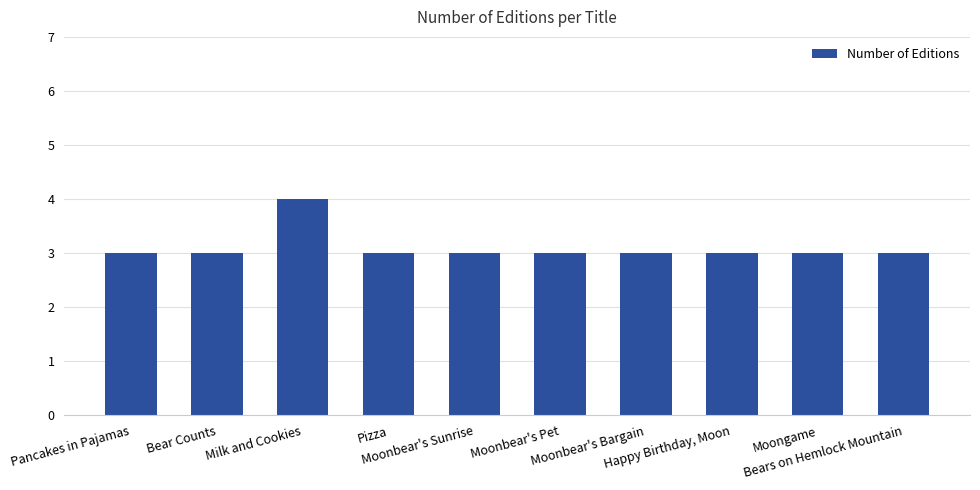

How many bars are there in total?

10